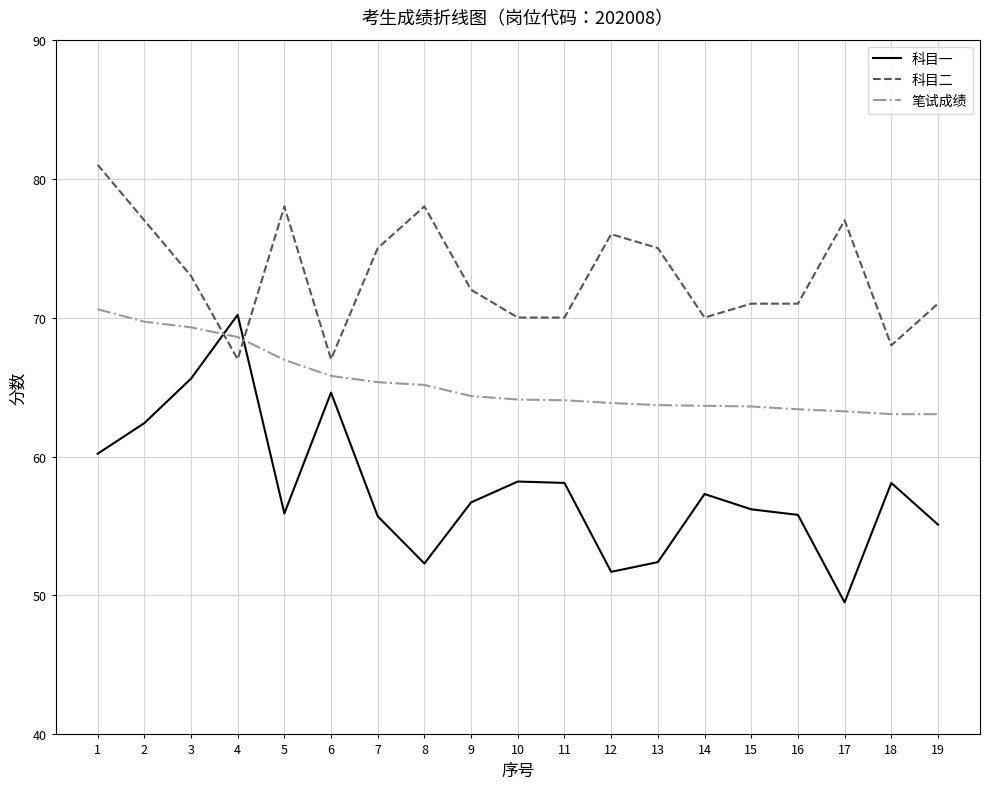

Rank the series at 7 from highest to lowest value.

科目二, 笔试成绩, 科目一